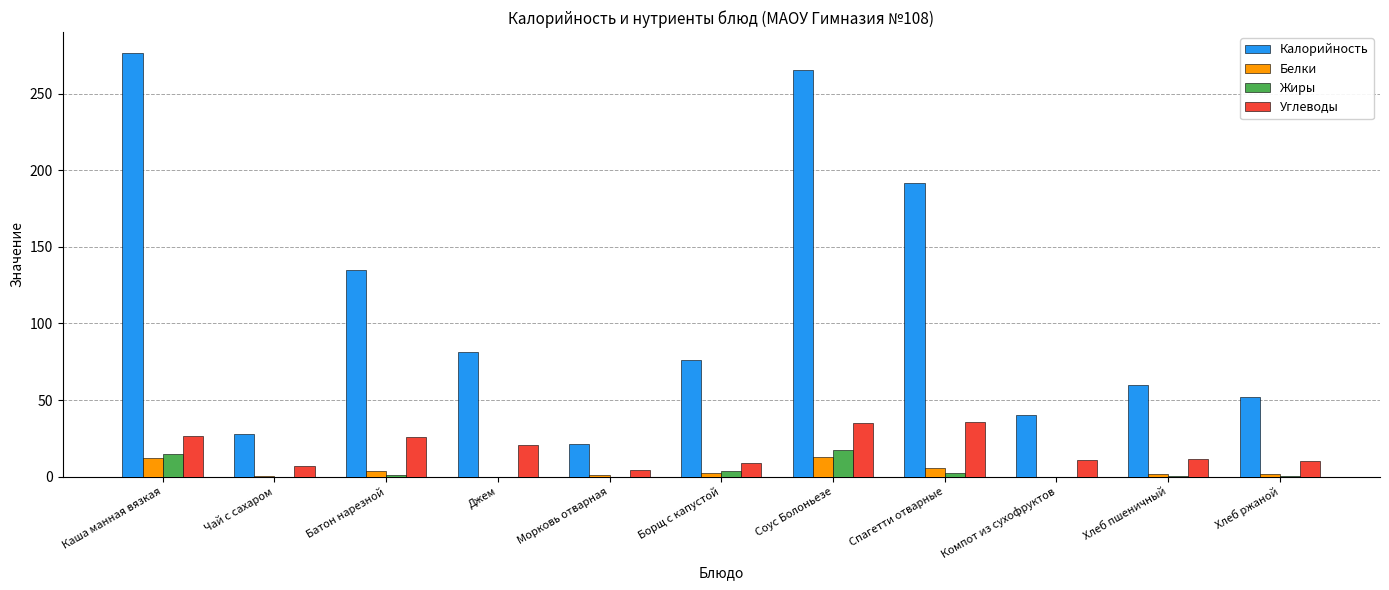

At which label is Калорийность closest to 148?

Батон нарезной